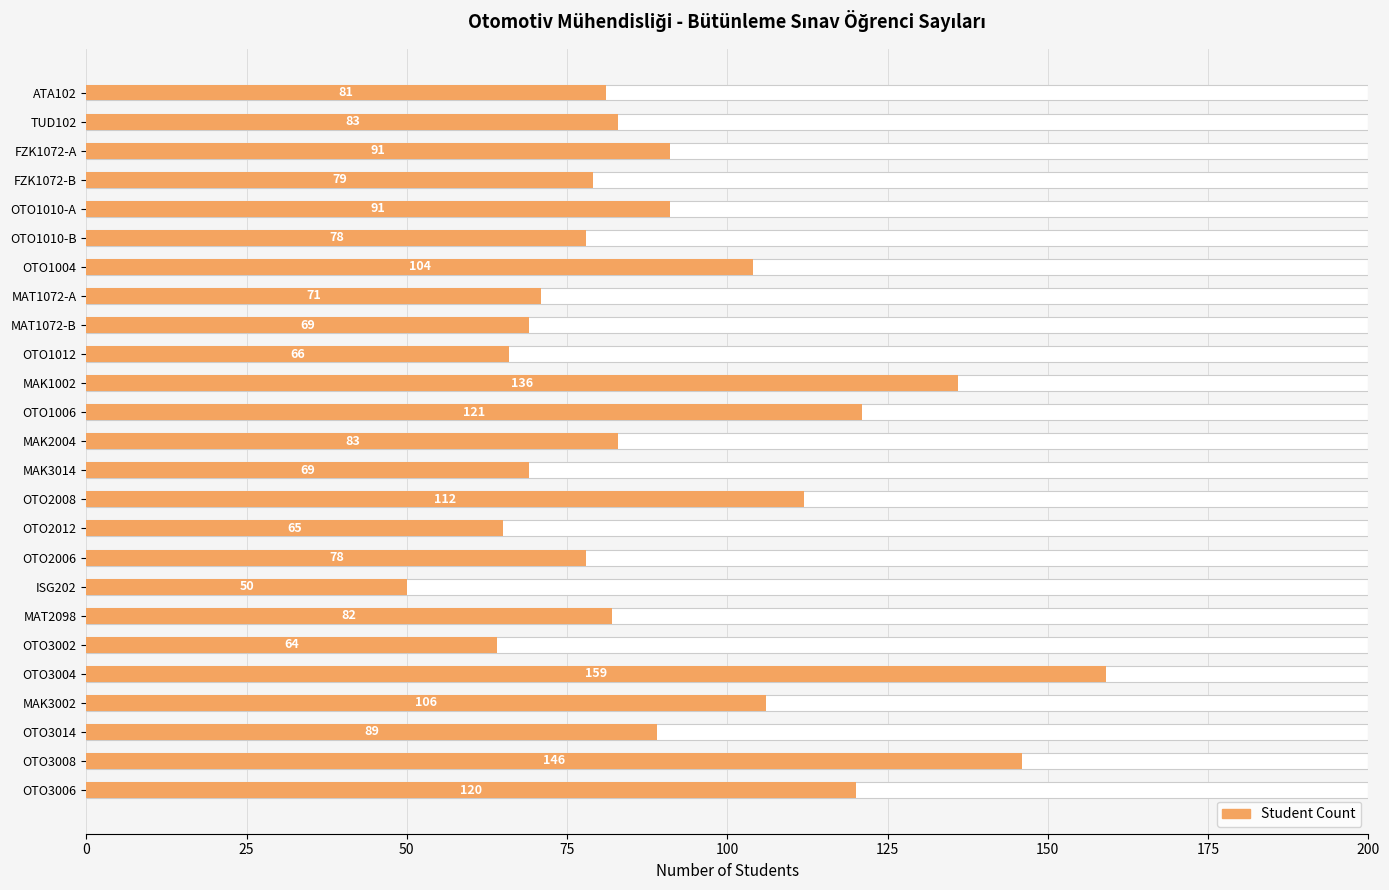

Reading left to right, list all the values displayed in this chart.

81	83	91	79	91	78	104	71	69	66	136	121	83	69	112	65	78	50	82	64	159	106	89	146	120